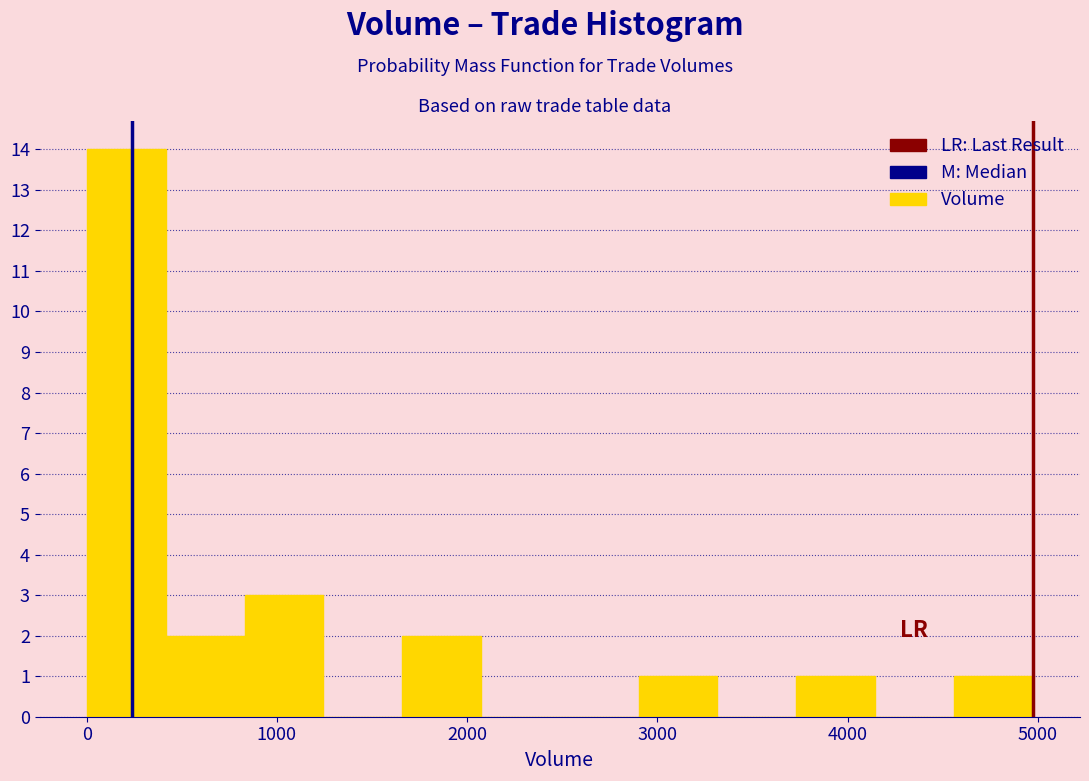

Reading left to right, list every bar in this chart as the range it spans on the x-axis followed by its height. Neither the bar edges nor the heights are printed on the chart, so give them approximately, as read against the axes.

0 to 400: 14
400 to 800: 2
800 to 1200: 3
1200 to 1700: 0
1700 to 2100: 2
2100 to 2500: 0
2500 to 2900: 0
2900 to 3300: 1
3300 to 3700: 0
3700 to 4100: 1
4100 to 4600: 0
4600 to 5000: 1